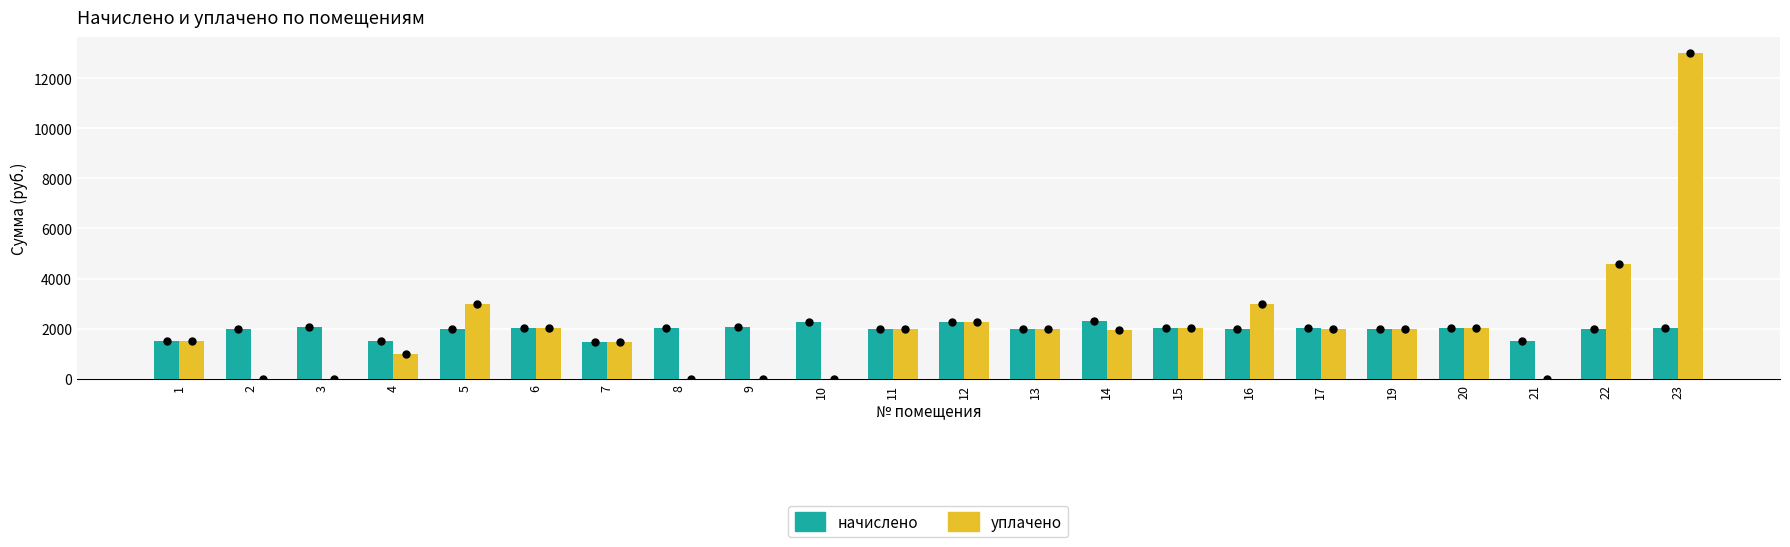

At how many categories does at least one series exceed 6935?

1